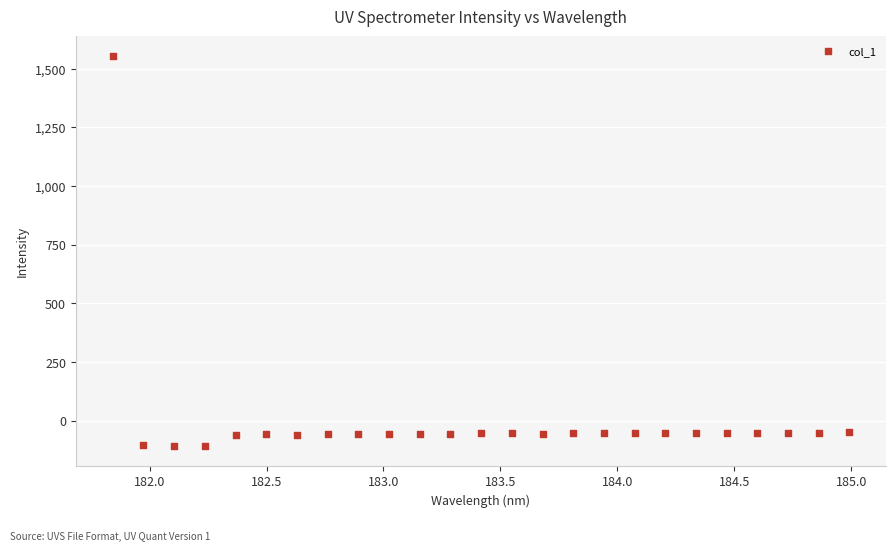

What is the range of Y values (max minus min)?

1663.3